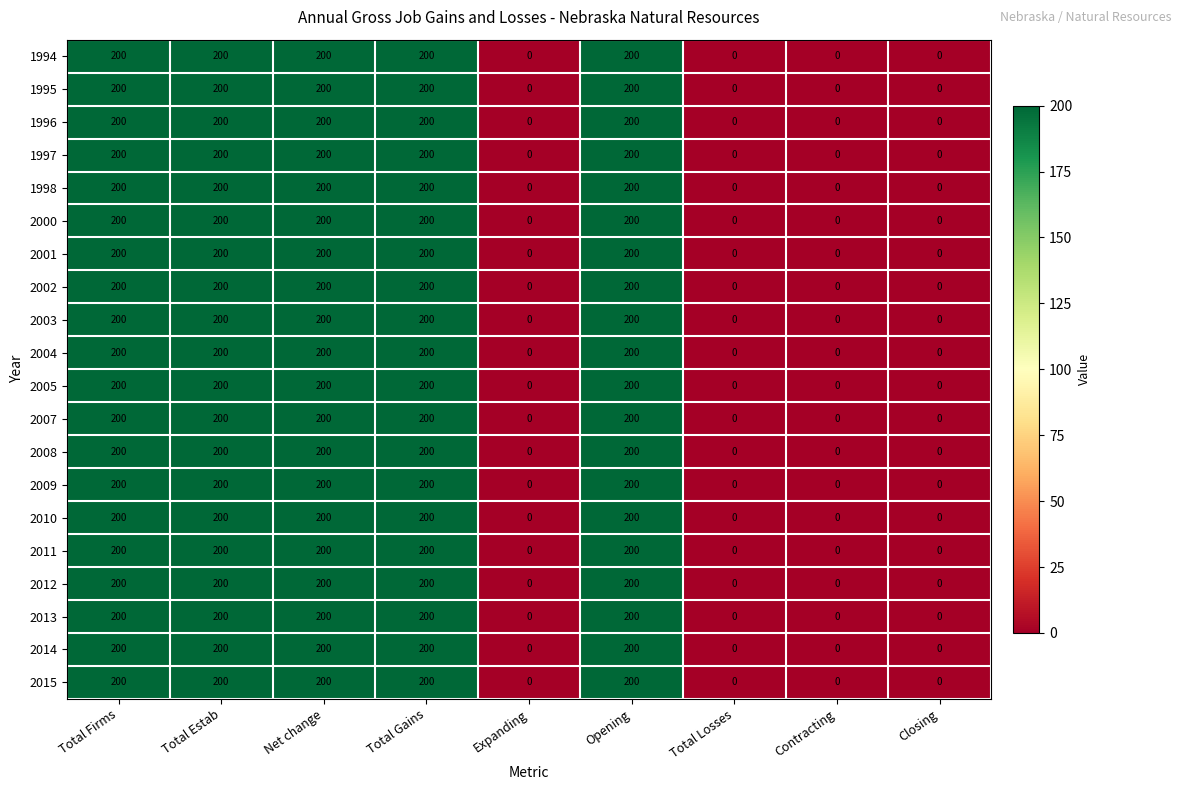

True or false: 2002 has a value of -90 at Closing.

False